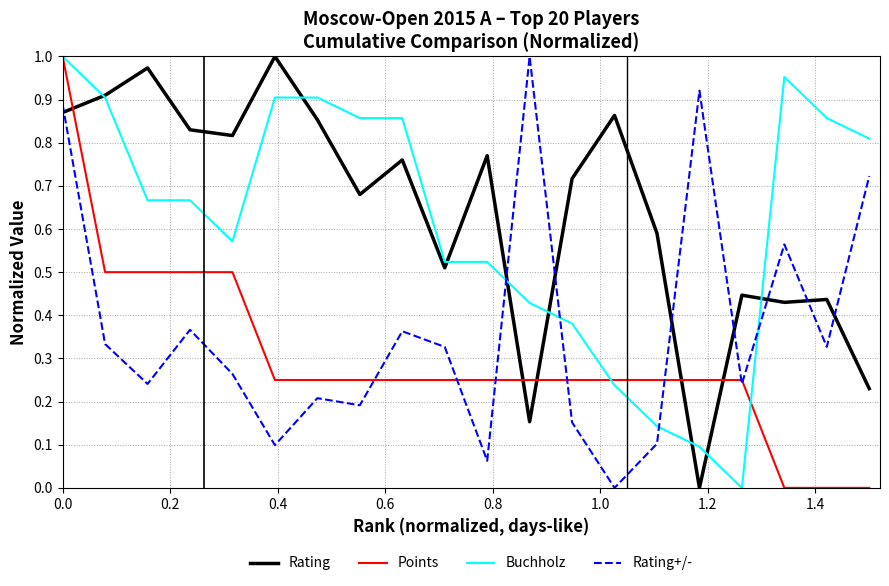

True or false: Rating+/- and Points cross at least once.

True